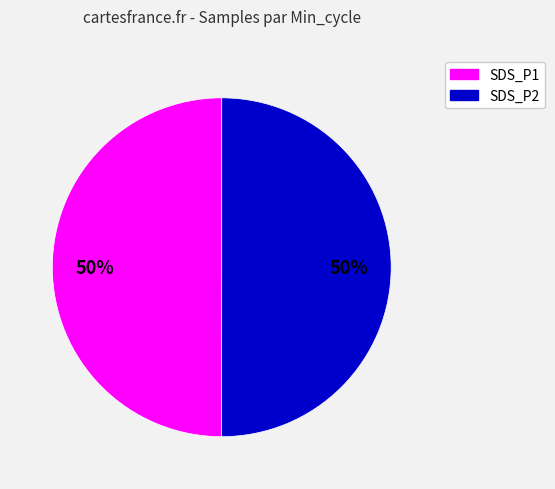

To the nearest percent, what is the average slice percentage?

50%